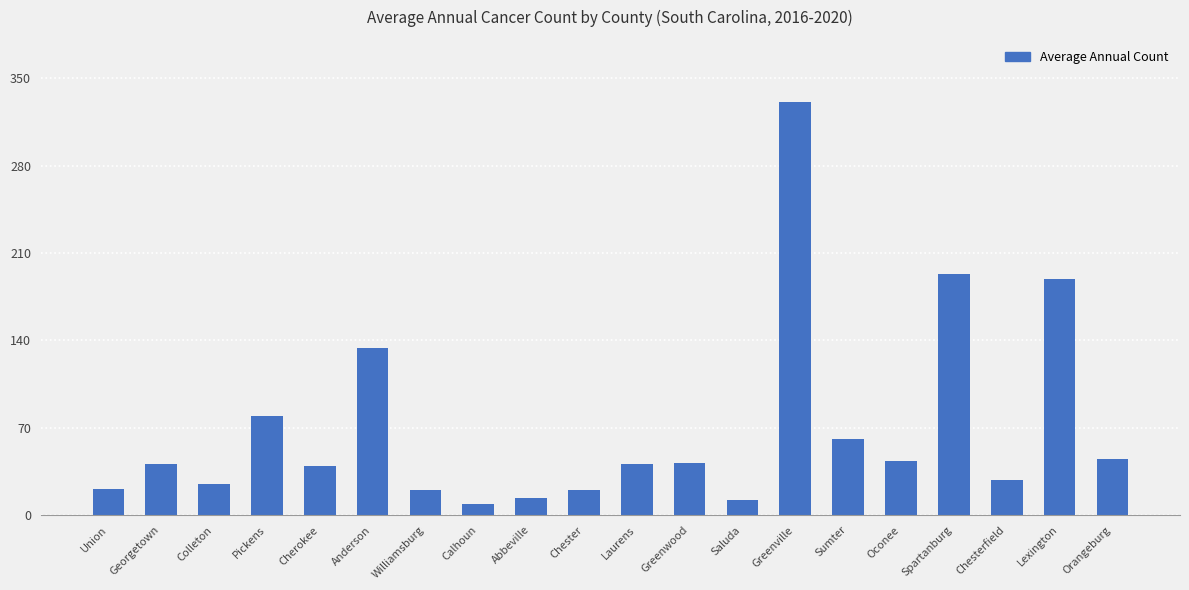

What is the value of the 1st bar from the left?

21